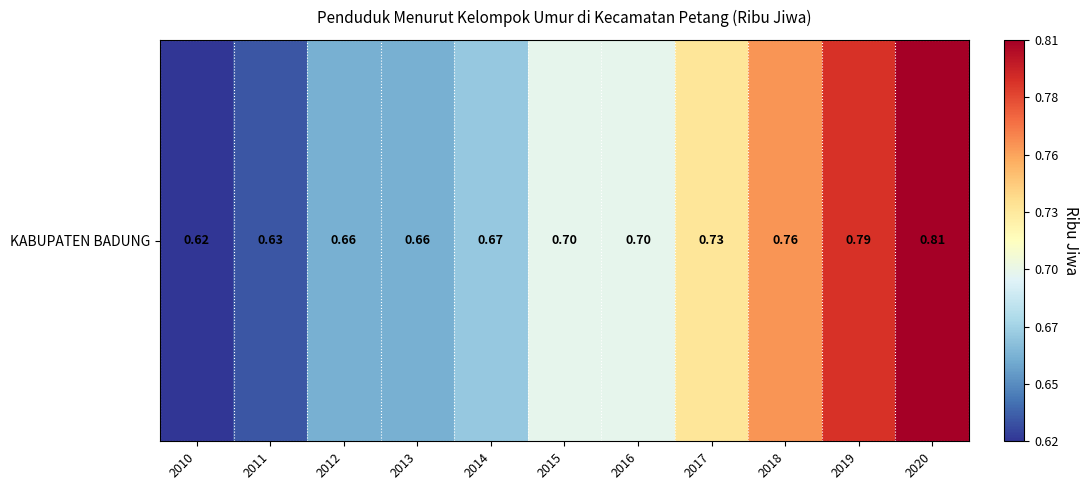

List the labels in order of value, smallest first.

2010, 2011, 2012, 2013, 2014, 2015, 2016, 2017, 2018, 2019, 2020